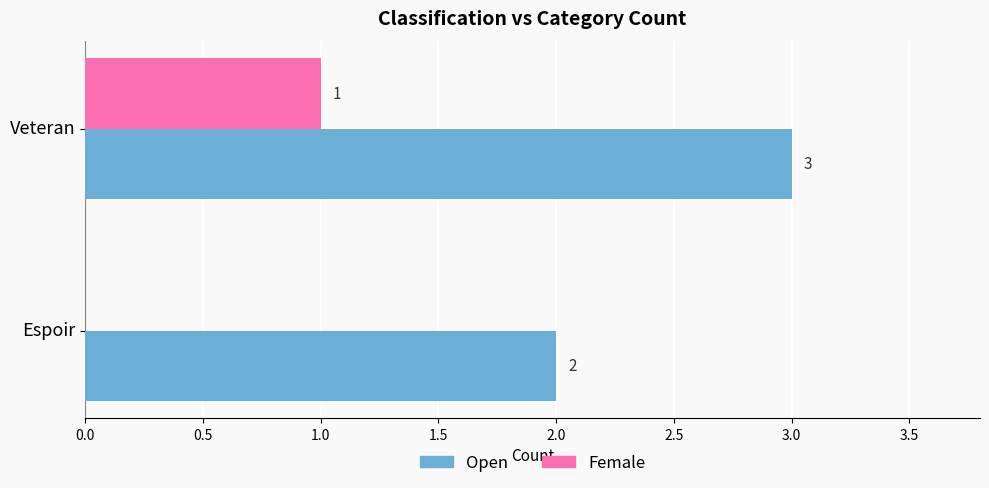

What are all the series names shown in the legend?

Open, Female